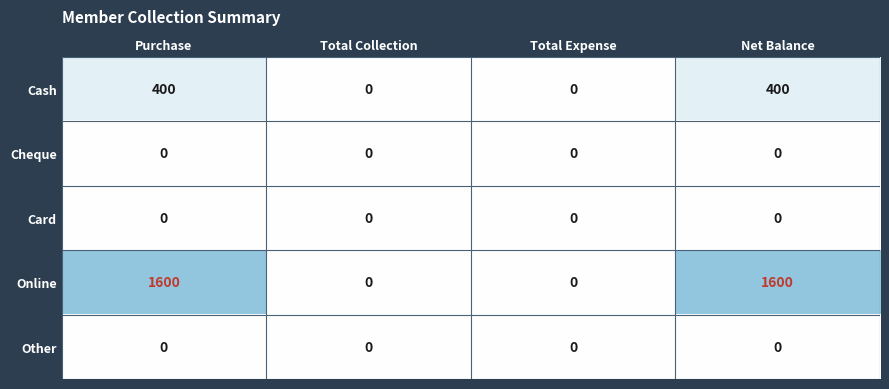

Which series changed the most between Total Expense and Net Balance?

Online